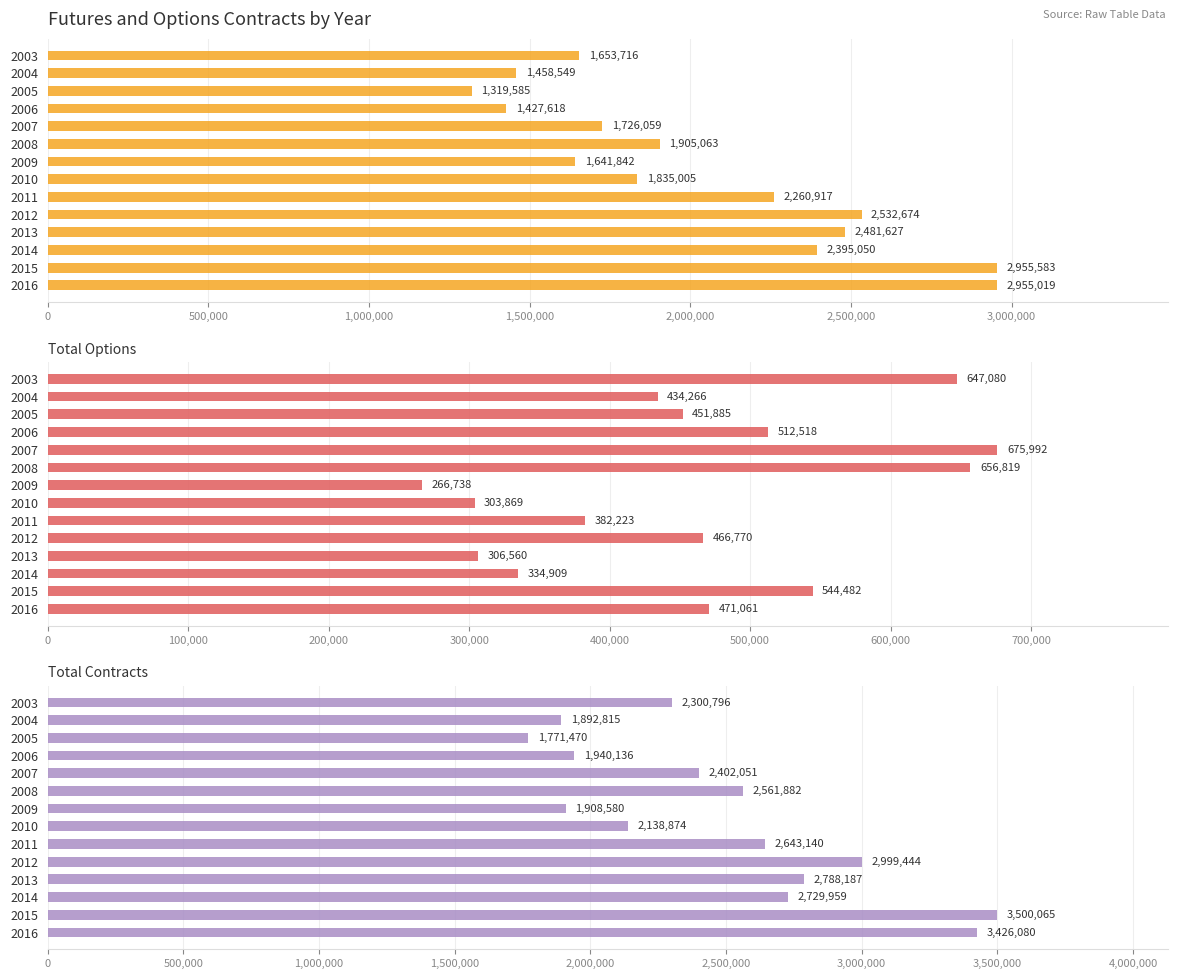

Reading left to right, what are all the values shown in this chart?

Total Futures: 1653716	1458549	1319585	1427618	1726059	1905063	1641842	1835005	2260917	2532674	2481627	2395050	2955583	2955019
Total Options: 647080	434266	451885	512518	675992	656819	266738	303869	382223	466770	306560	334909	544482	471061
Total Contracts: 2300796	1892815	1771470	1940136	2402051	2561882	1908580	2138874	2643140	2999444	2788187	2729959	3500065	3426080